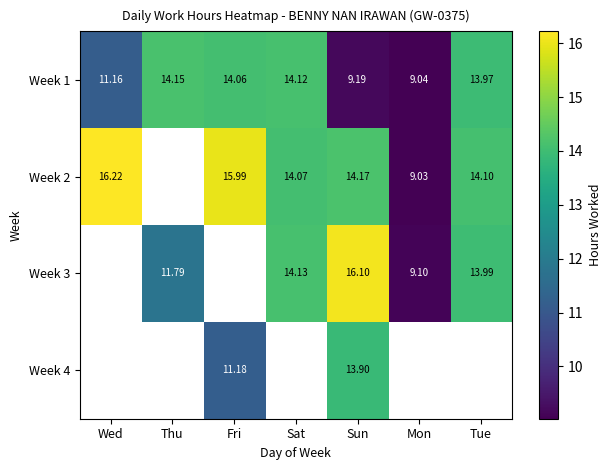

The value of Week 1 at Sun is 5.9. True or false?

False